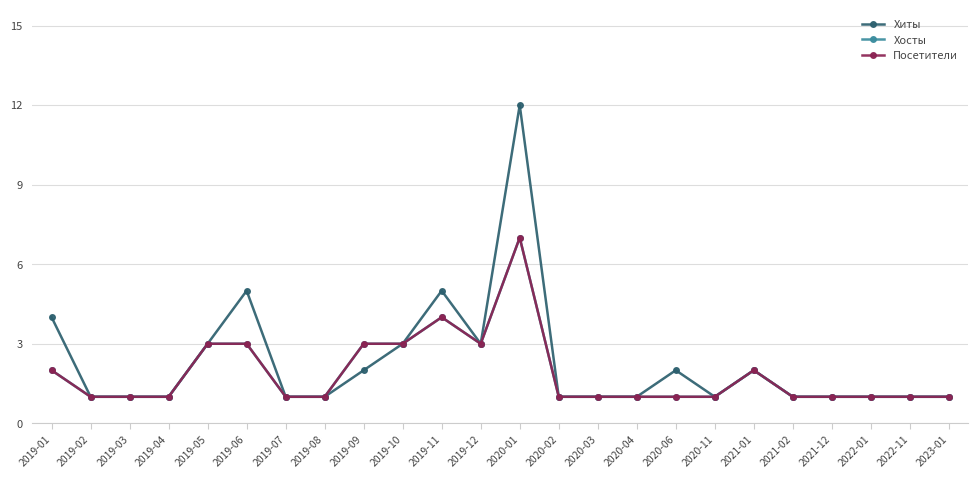

What is the lowest value of the Хосты series?

1